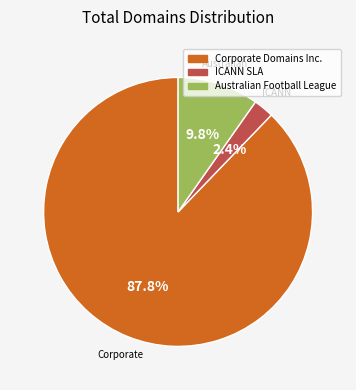

Is ICANN SLA the majority of the pie?

No